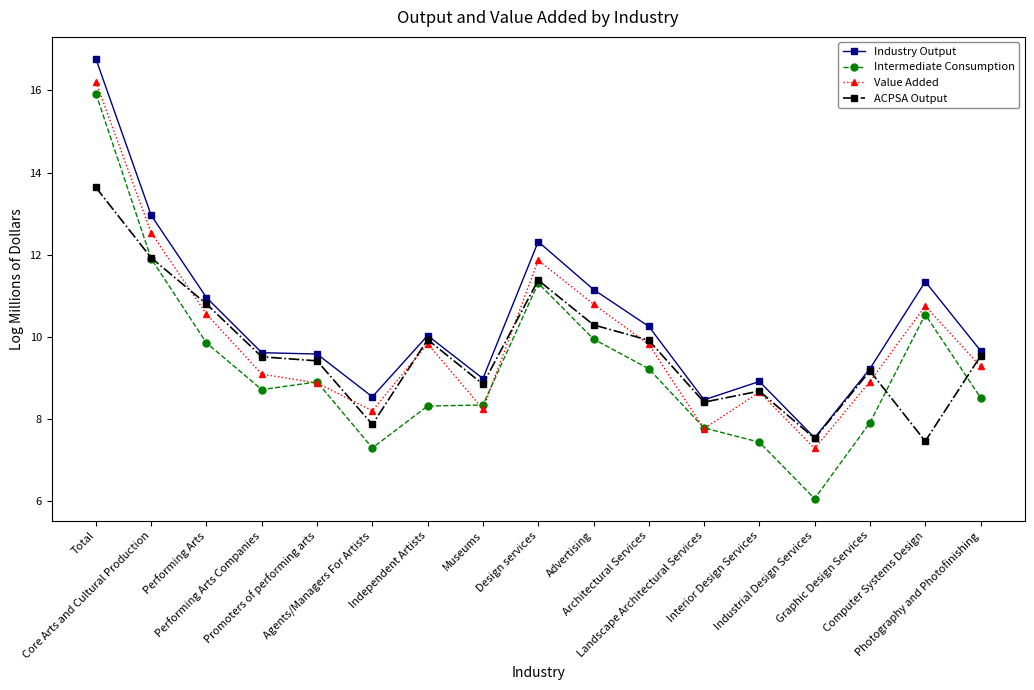

True or false: Industry Output has more than 1 interior local peaks.

True